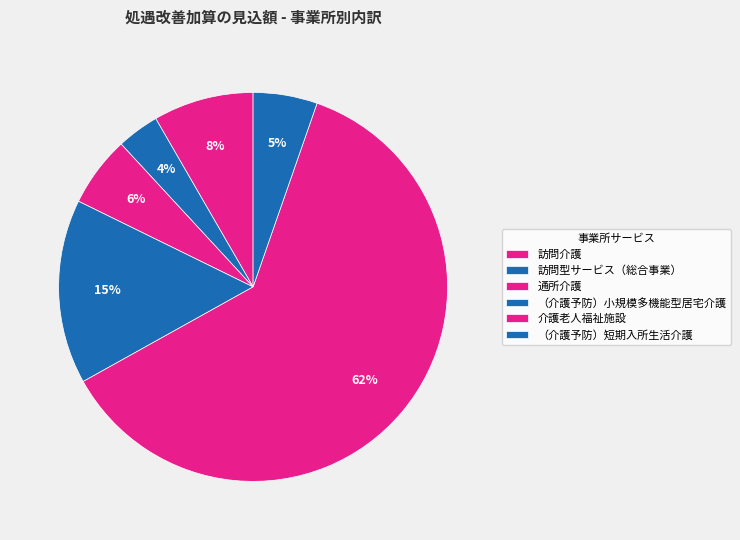

How many slices are in this pie chart?

6